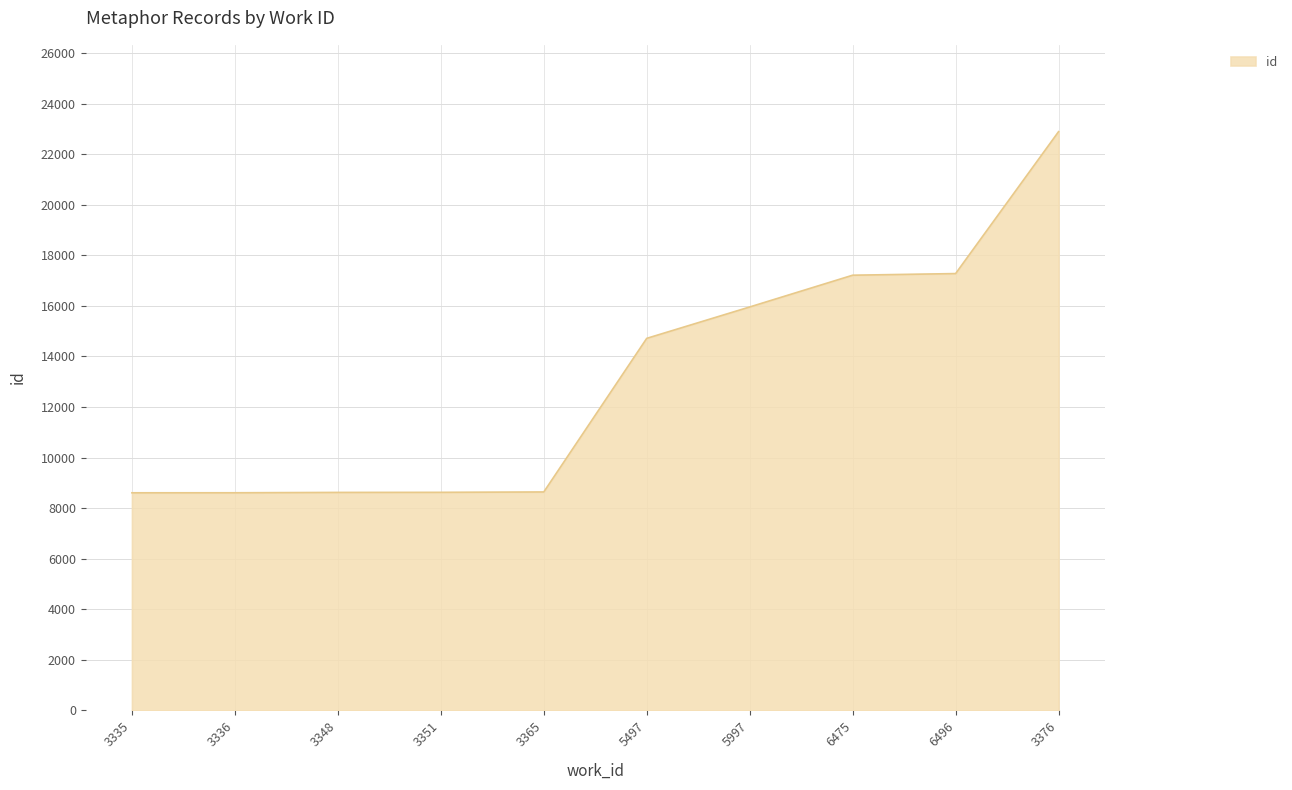

What is the greatest value displayed?

22889